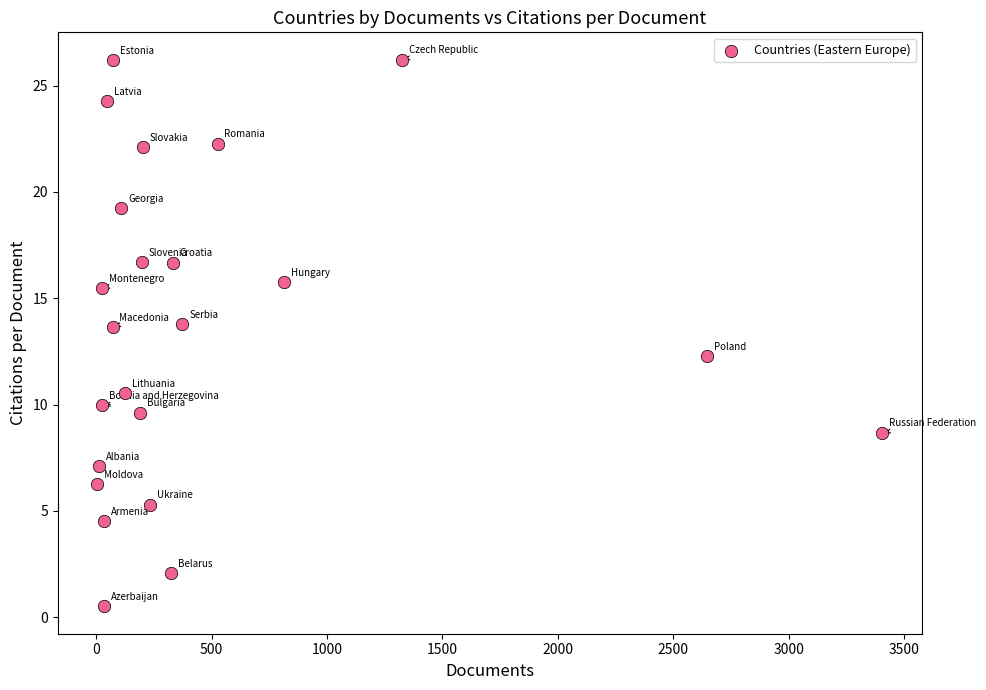

What is the range of X values (max minus min)?

3402.0